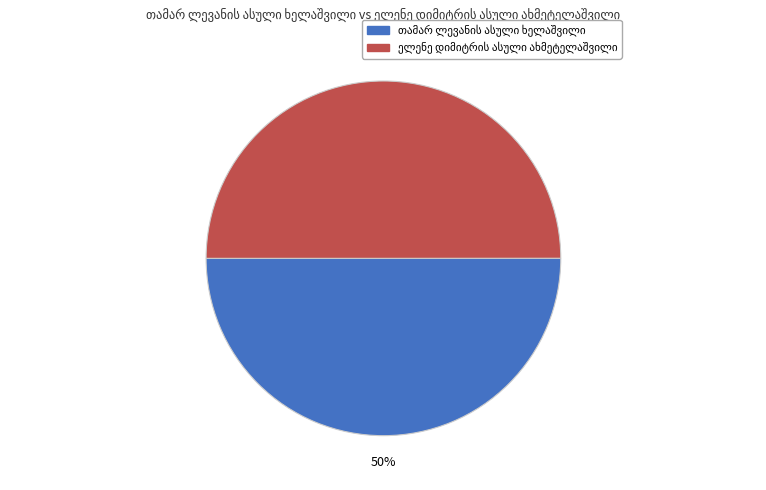

Which category has the smallest portion of the pie?

ელენე დიმიტრის ასული ახმეტელაშვილი